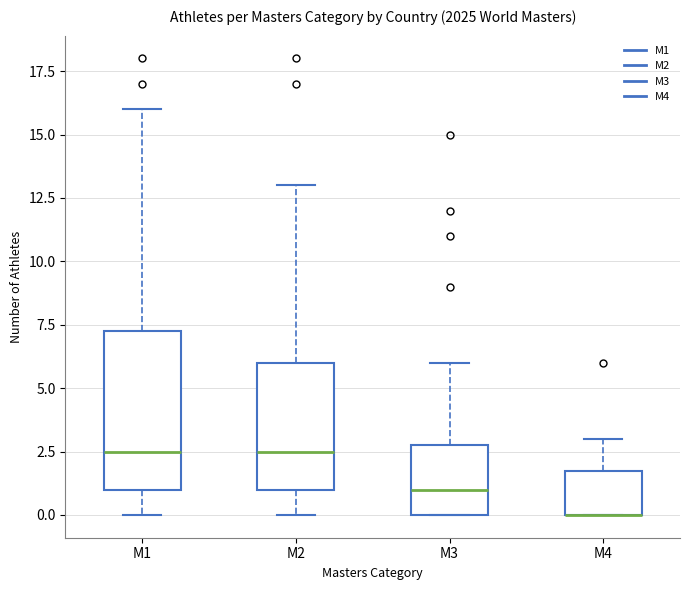

Which box is the tallest, from its lower edge to its upper edge?

M1